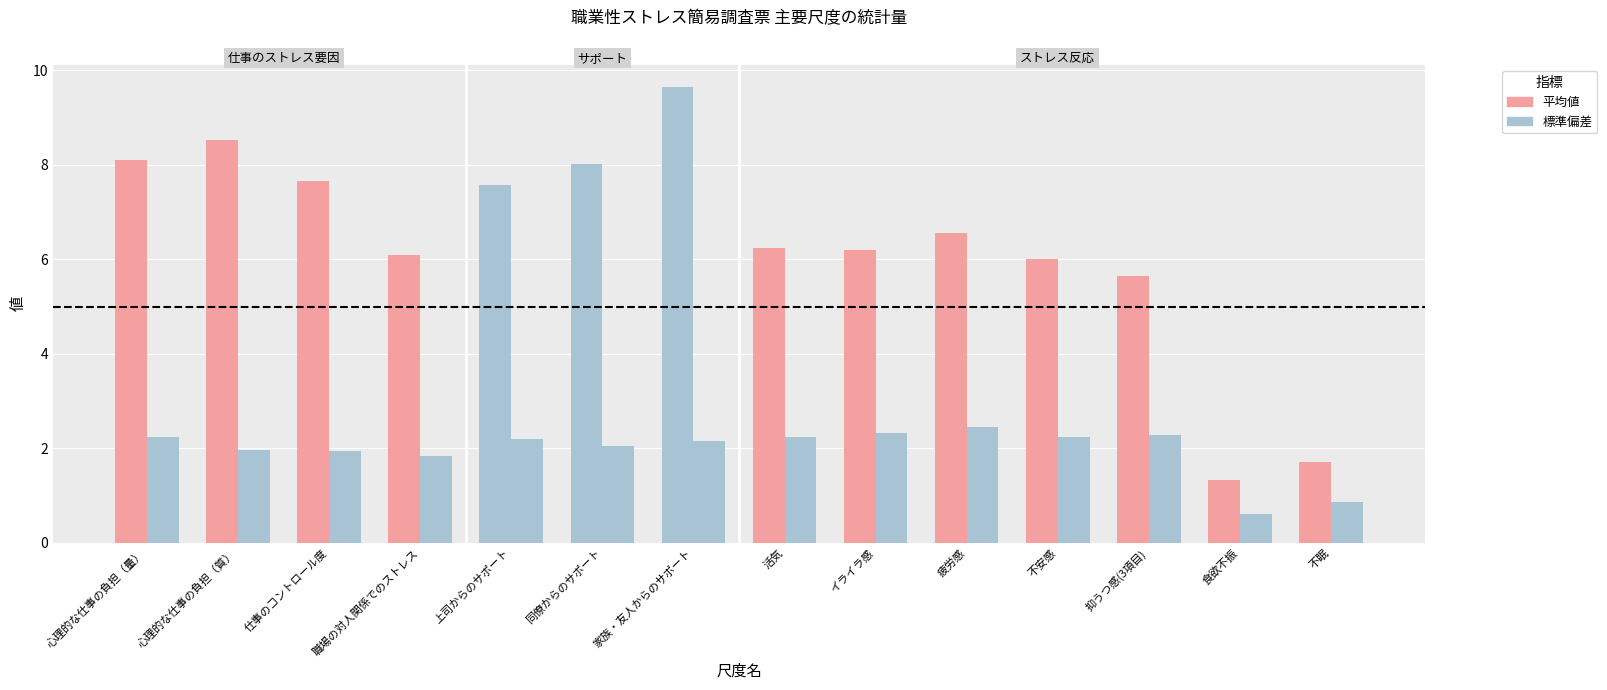

Rank the series at 不眠 from highest to lowest value.

平均値, 標準偏差